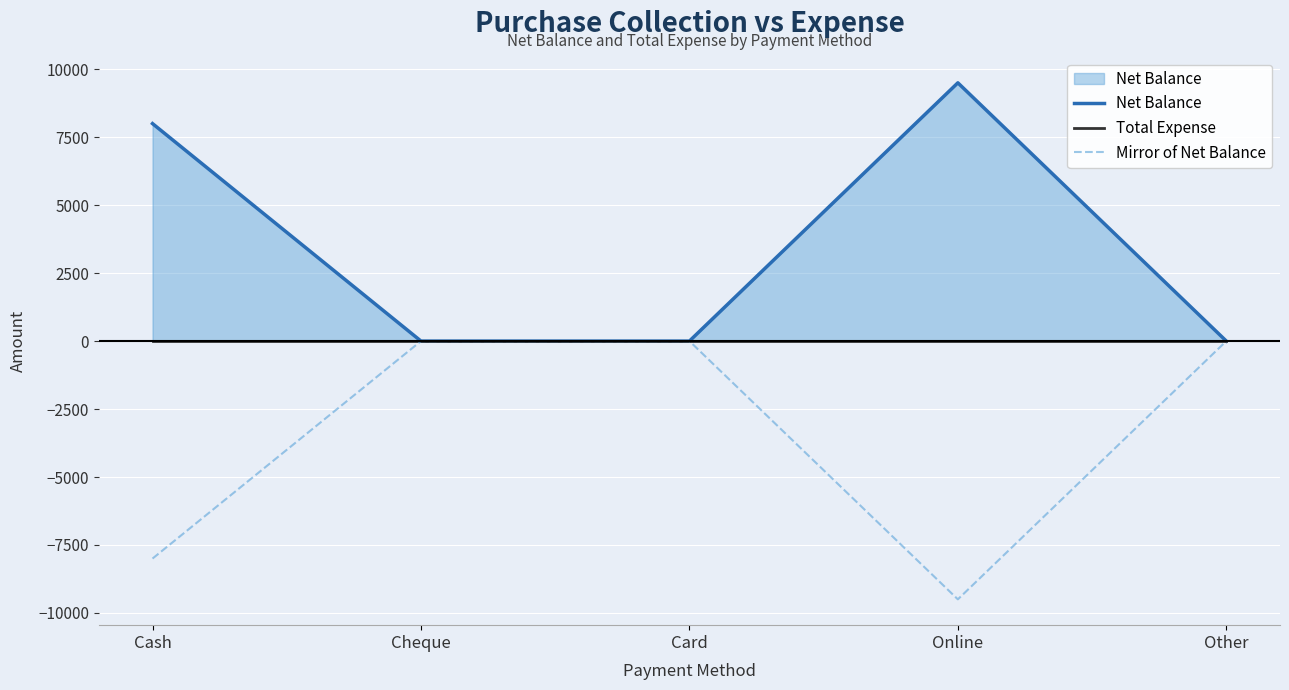

List the labels in order of Mirror of Net Balance value, largest first.

Cheque, Card, Other, Cash, Online